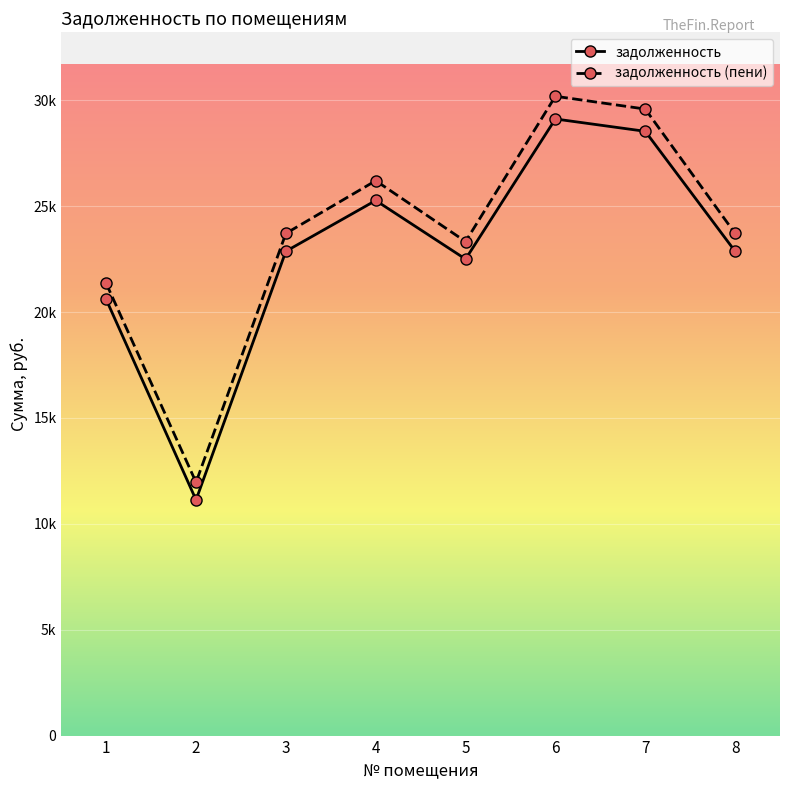

Is this an area chart (filled region under the line)?

No